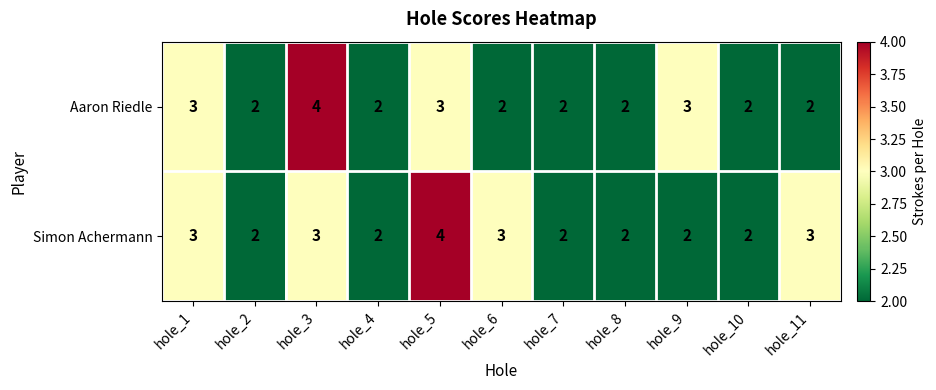

What is the sum of all Aaron Riedle values?

27